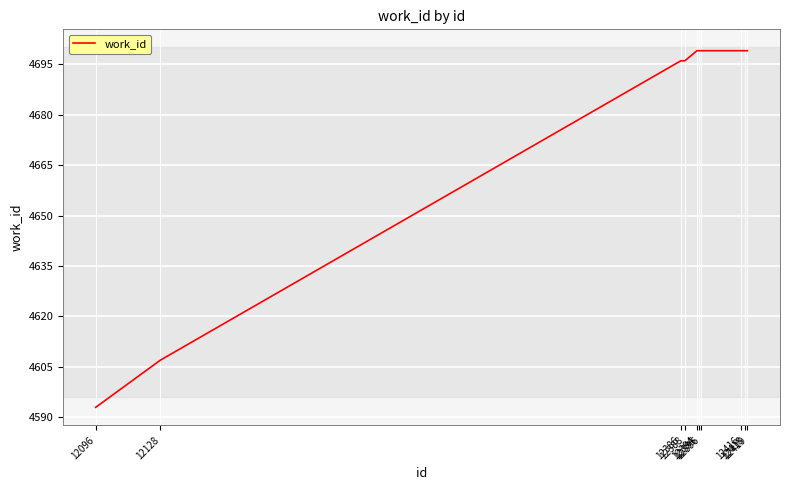

The value at 12395 is 4699. True or false?

True